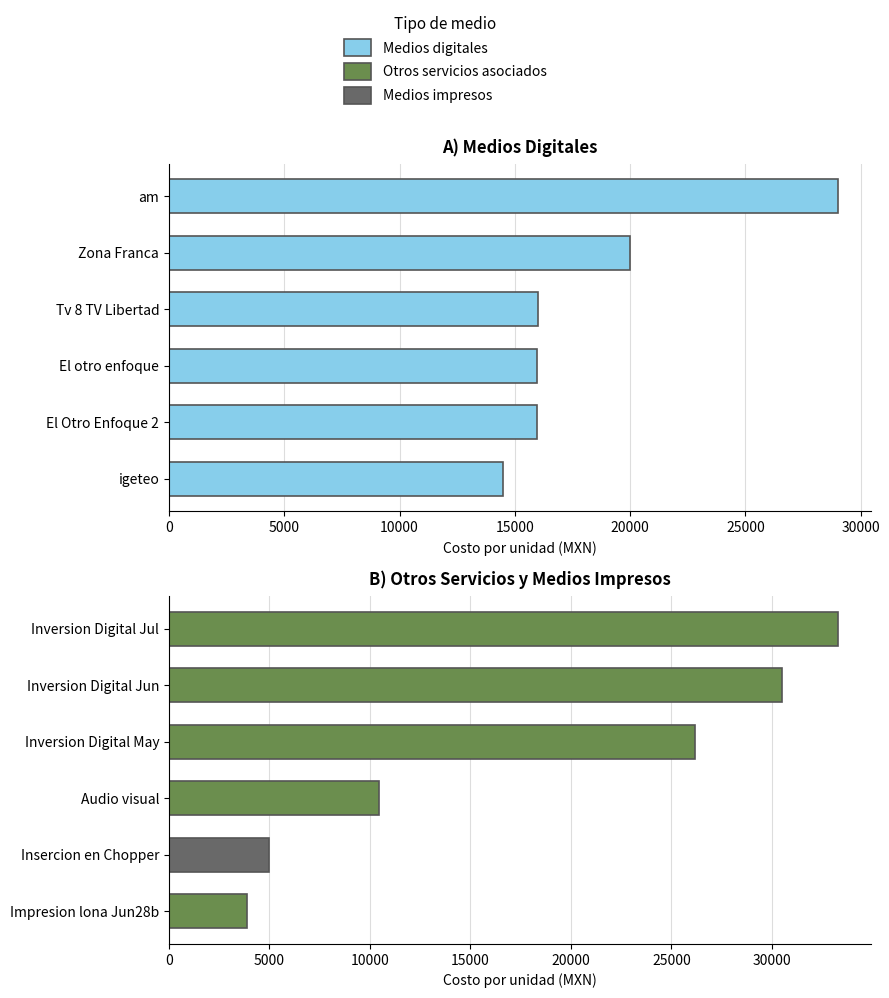

At 25000, list the series in order from largest to smallest.

Medios digitales, Otros servicios